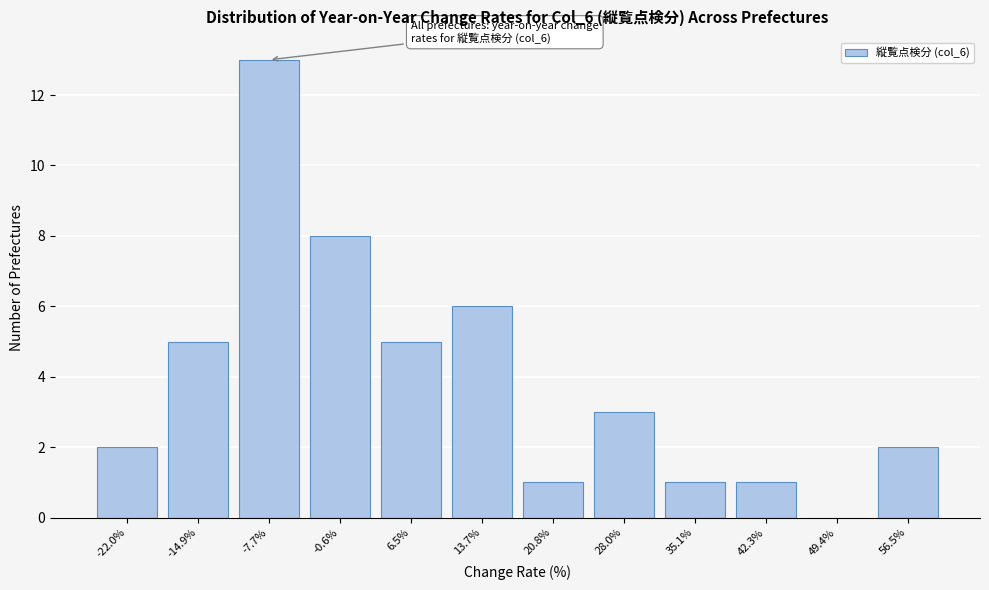

Reading left to right, extract all data points from this chart.

-22.0%=2	-14.9%=5	-7.7%=13	-0.6%=8	6.5%=5	13.7%=6	20.8%=1	28.0%=3	35.1%=1	42.3%=1	49.4%=0	56.5%=2